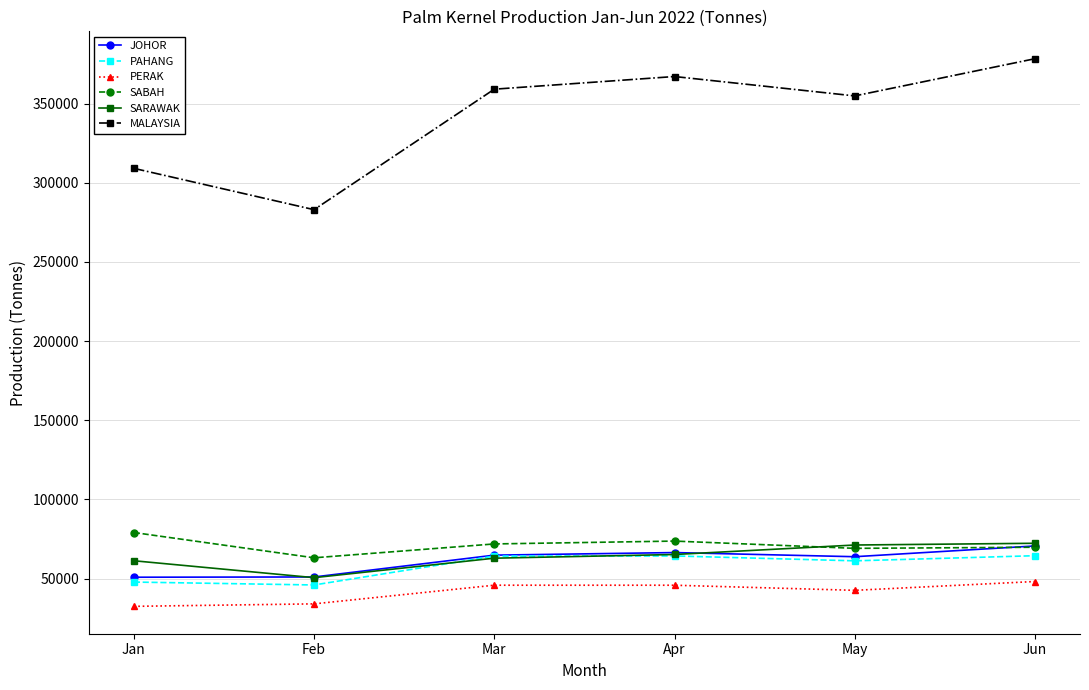

What is the difference between the PAHANG values at Jun and Jan?

16644